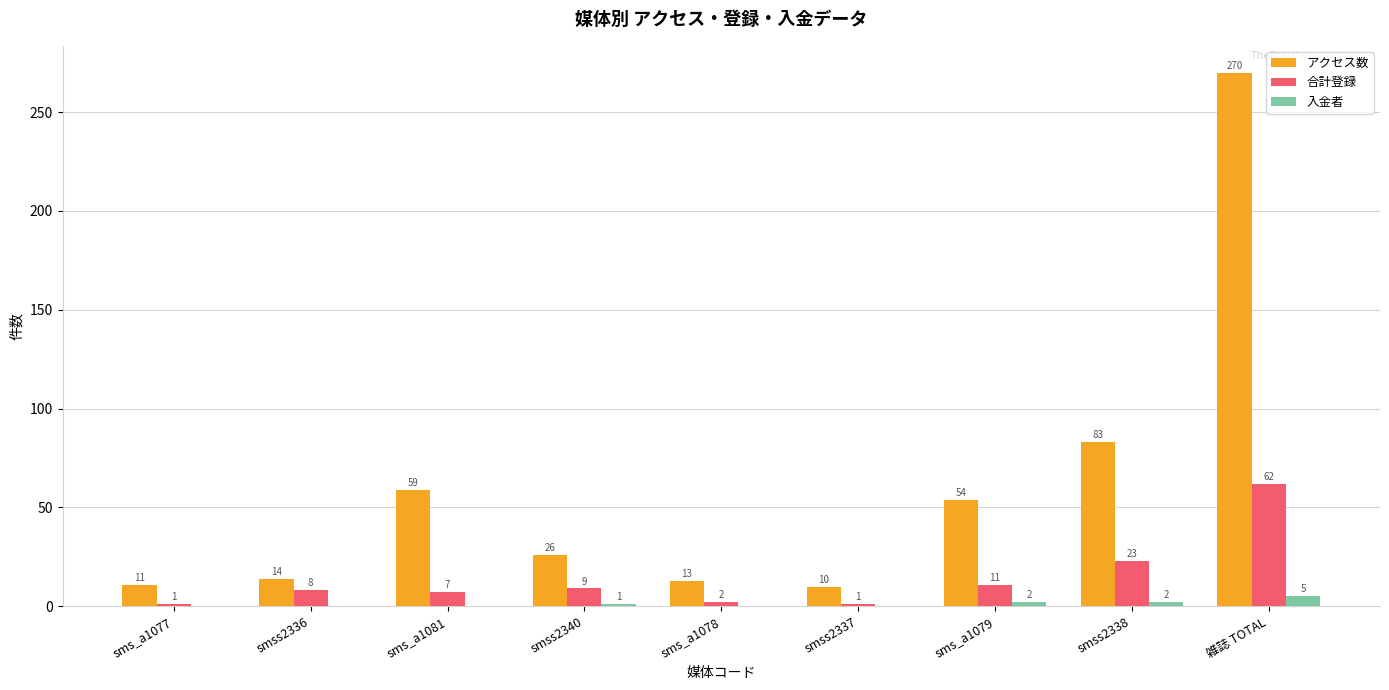

At which label does 合計登録 reach its peak?

雑誌 TOTAL